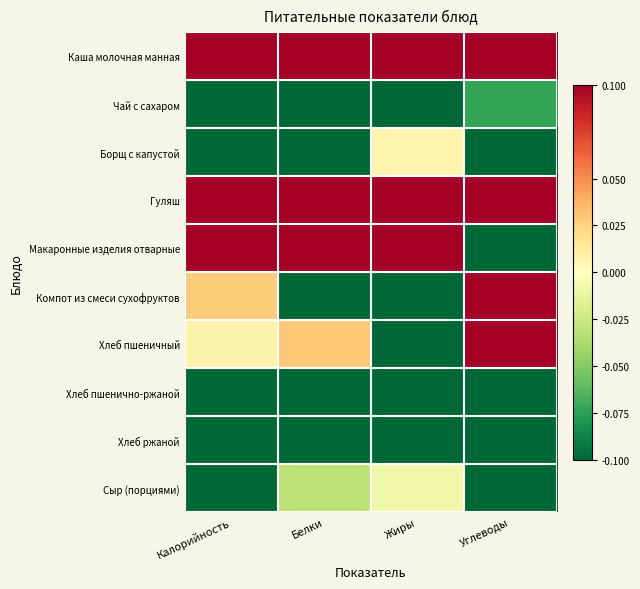

At which category does the chart reach its peak across all series?

Белки